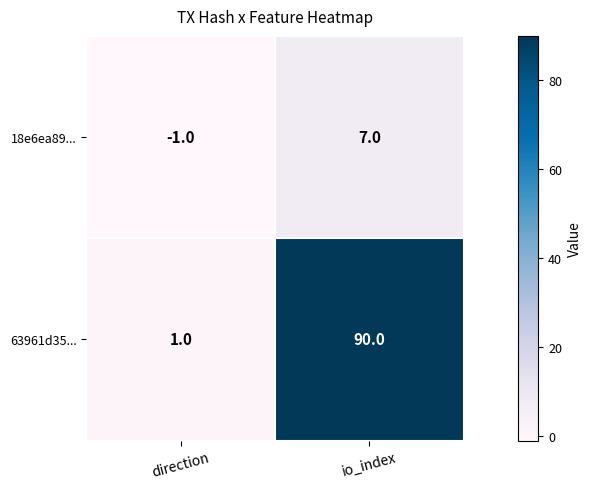

What is the spread (max minus min) of values at direction?

2